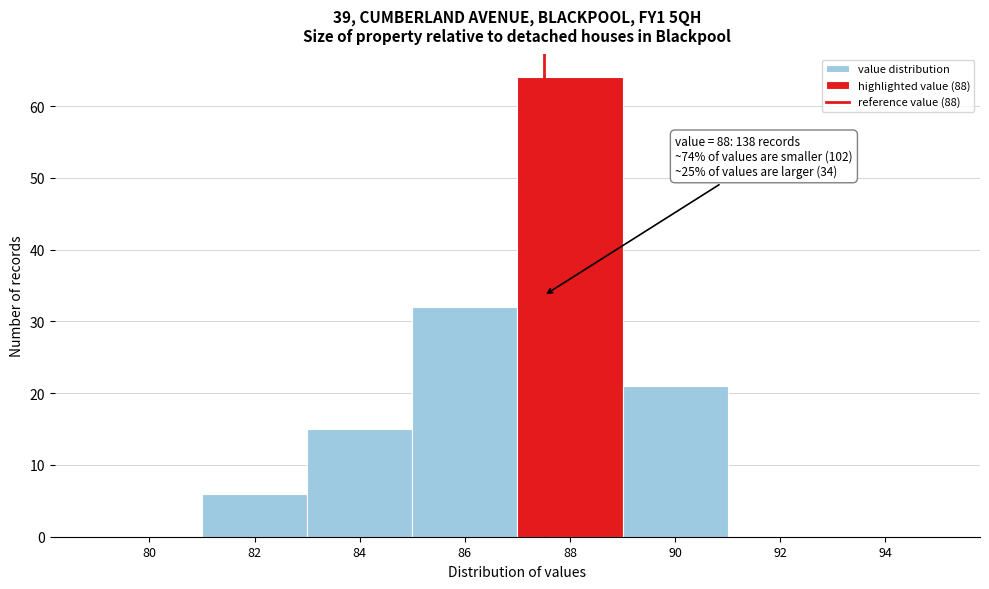

Reading left to right, transcribe all the data shown in this chart.

80=0	82=6	84=15	86=32	88=64	90=21	92=0	94=0